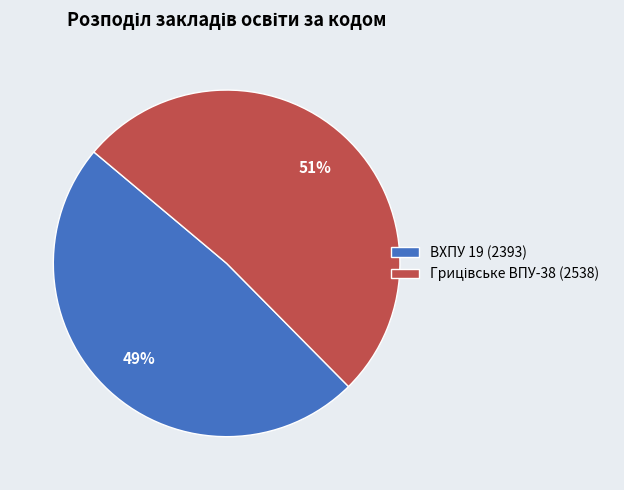

Is there any slice that represents more than half of the pie?

Yes